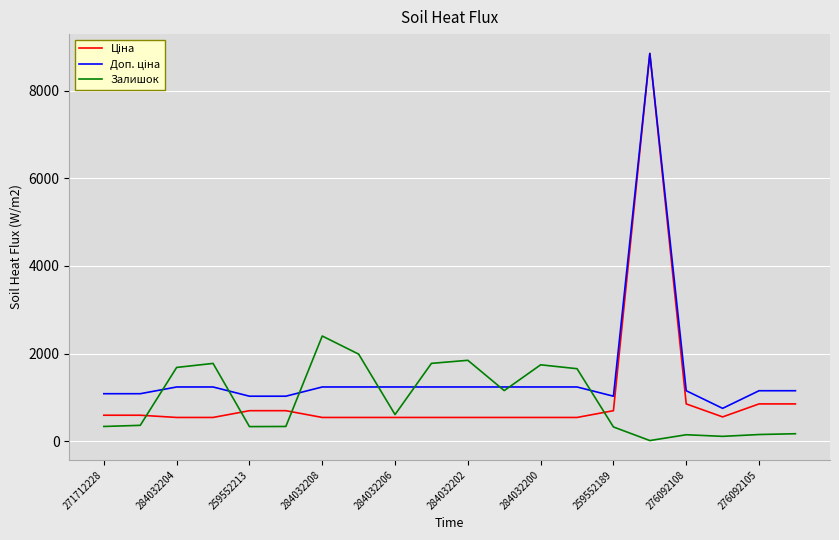

Does the chart have visible grid lines?

Yes